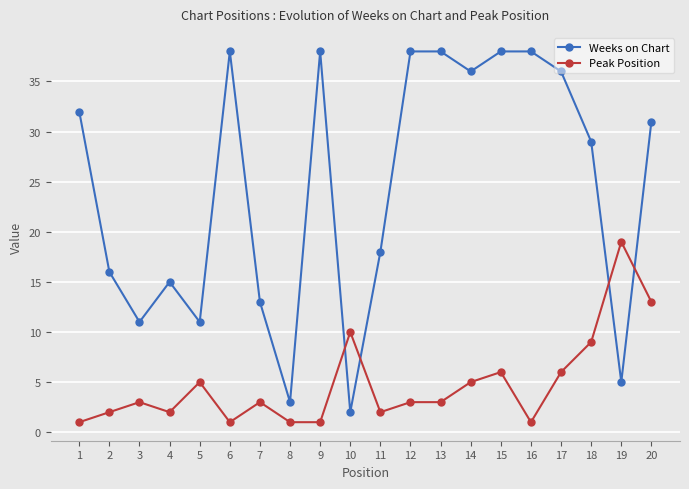

Which series ends up on top after the final intersection of Peak Position and Weeks on Chart?

Weeks on Chart